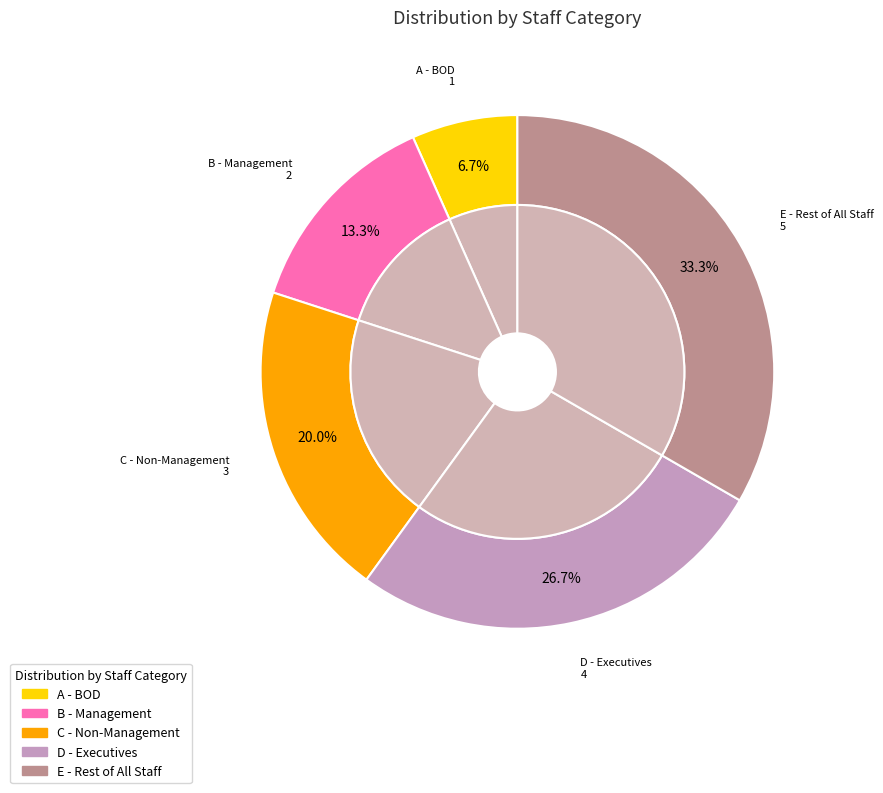

Is E - Rest of All Staff the majority of the pie?

No